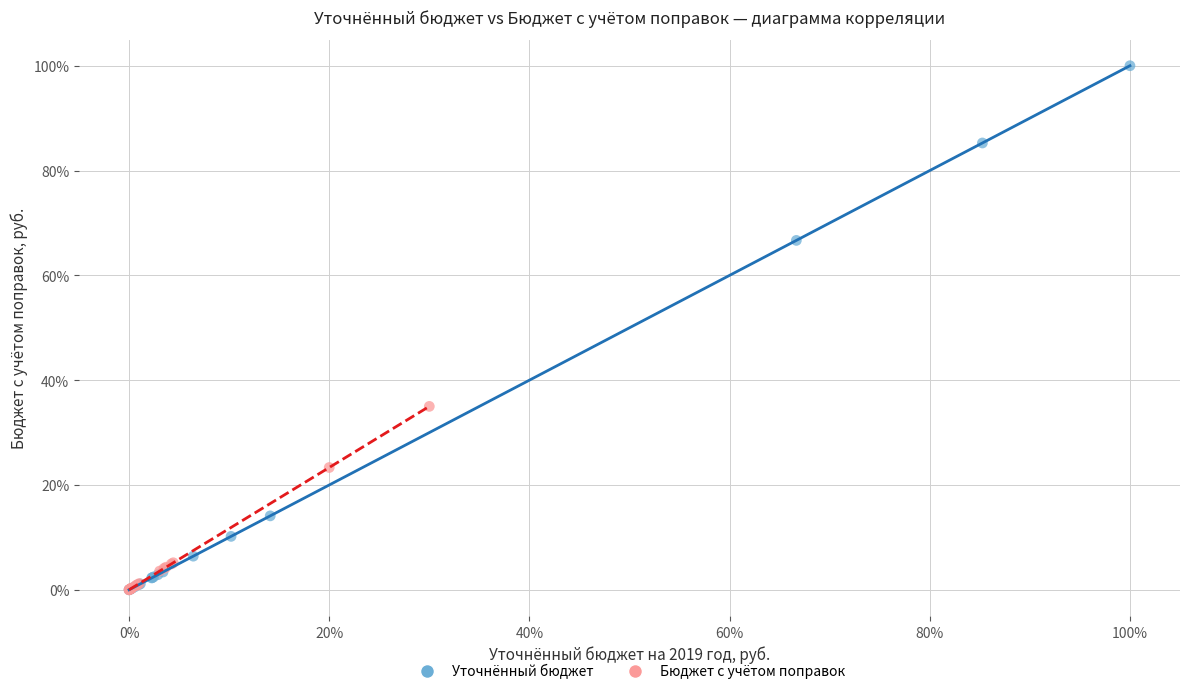

Which series reaches the maximum Y coordinate?

Уточнённый бюджет